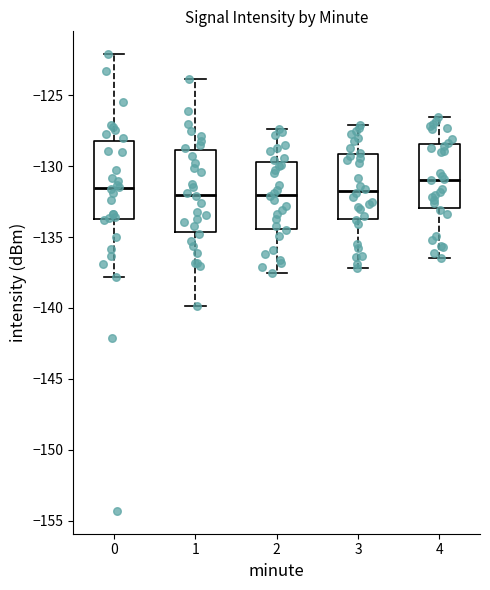

Where does the lower whisker of the box at x = 2 end on the y-axis? The values are not printed on the chart, so give them approximately, as read against the axis.

-137.5